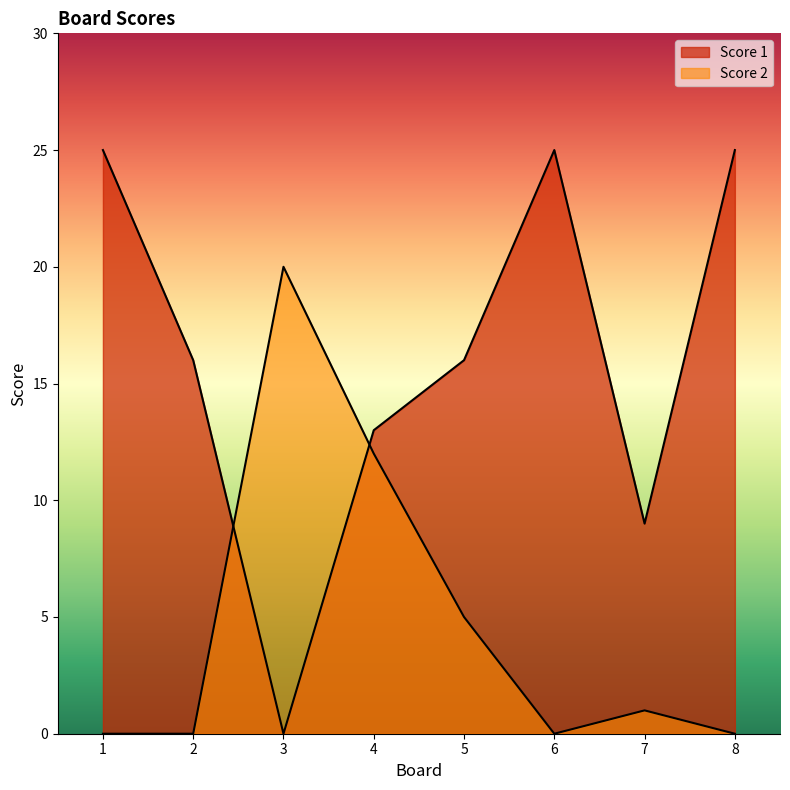

How many lines are shown in the chart?

2